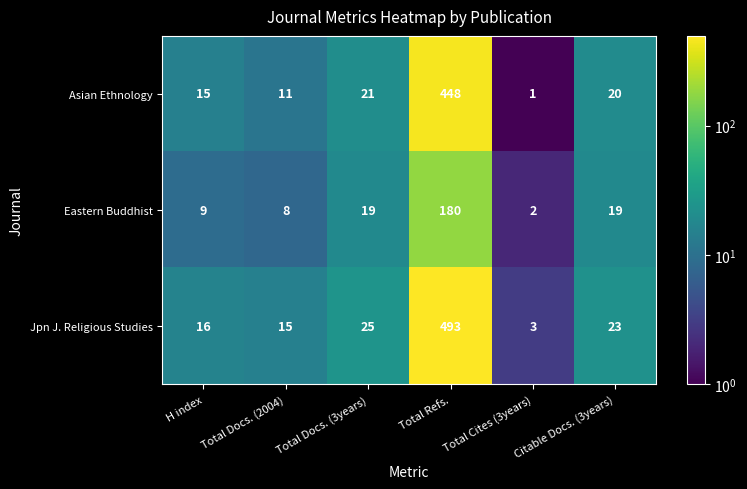

Which series has the largest total across all categories?

Jpn J. Religious Studies